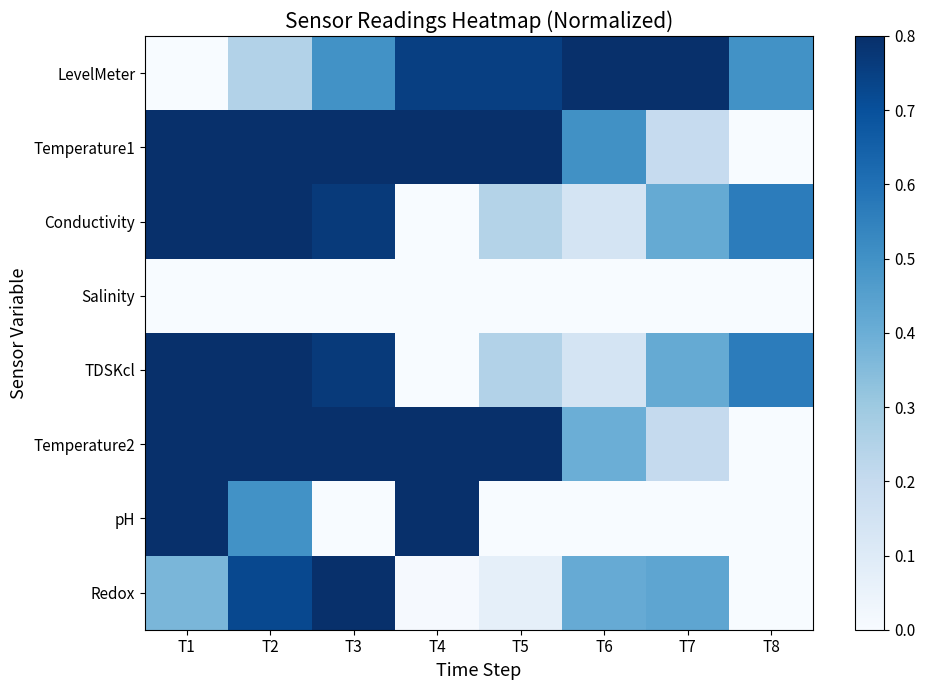

Reading right to left, what are all the values shown in this chart?

LevelMeter: T8=0.5	T7=1.0	T6=1.0	T5=0.8	T4=0.8	T3=0.5	T2=0.2	T1=0.0
Temperature1: T8=0.0	T7=0.2	T6=0.5	T5=0.9	T4=1.0	T3=0.8	T2=0.8	T1=1.0
Conductivity: T8=0.6	T7=0.4	T6=0.1	T5=0.2	T4=0.0	T3=0.8	T2=1.0	T1=0.8
Salinity: T8=0.0	T7=0.0	T6=0.0	T5=0.0	T4=0.0	T3=0.0	T2=0.0	T1=0.0
TDSKcl: T8=0.6	T7=0.4	T6=0.1	T5=0.2	T4=0.0	T3=0.8	T2=1.0	T1=0.8
Temperature2: T8=0.0	T7=0.2	T6=0.4	T5=0.8	T4=0.8	T3=1.0	T2=0.9	T1=1.0
pH: T8=0.0	T7=0.0	T6=0.0	T5=0.0	T4=1.0	T3=0.0	T2=0.5	T1=1.0
Redox: T8=0.0	T7=0.4	T6=0.4	T5=0.1	T4=0.0	T3=1.0	T2=0.7	T1=0.4